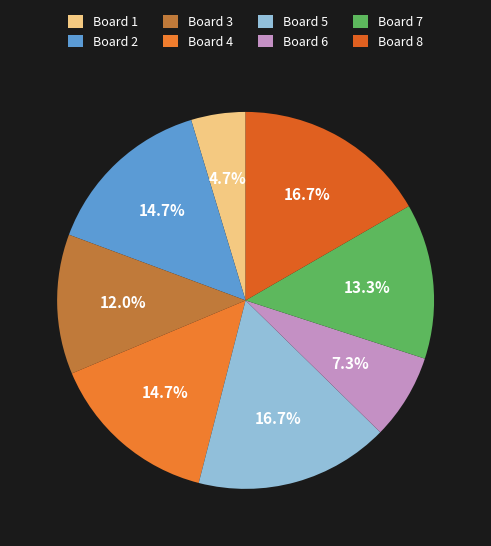

Which category has the biggest portion of the pie?

Board 5